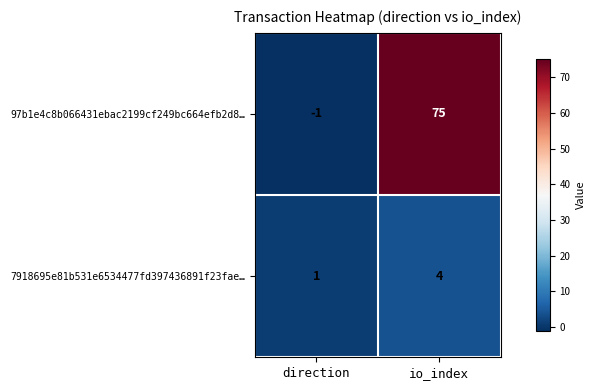

Reading right to left, transcribe all the data shown in this chart.

97b1e4c8b066431ebac2199cf249bc664efb2d8…: io_index=75	direction=-1
7918695e81b531e6534477fd397436891f23fae…: io_index=4	direction=1